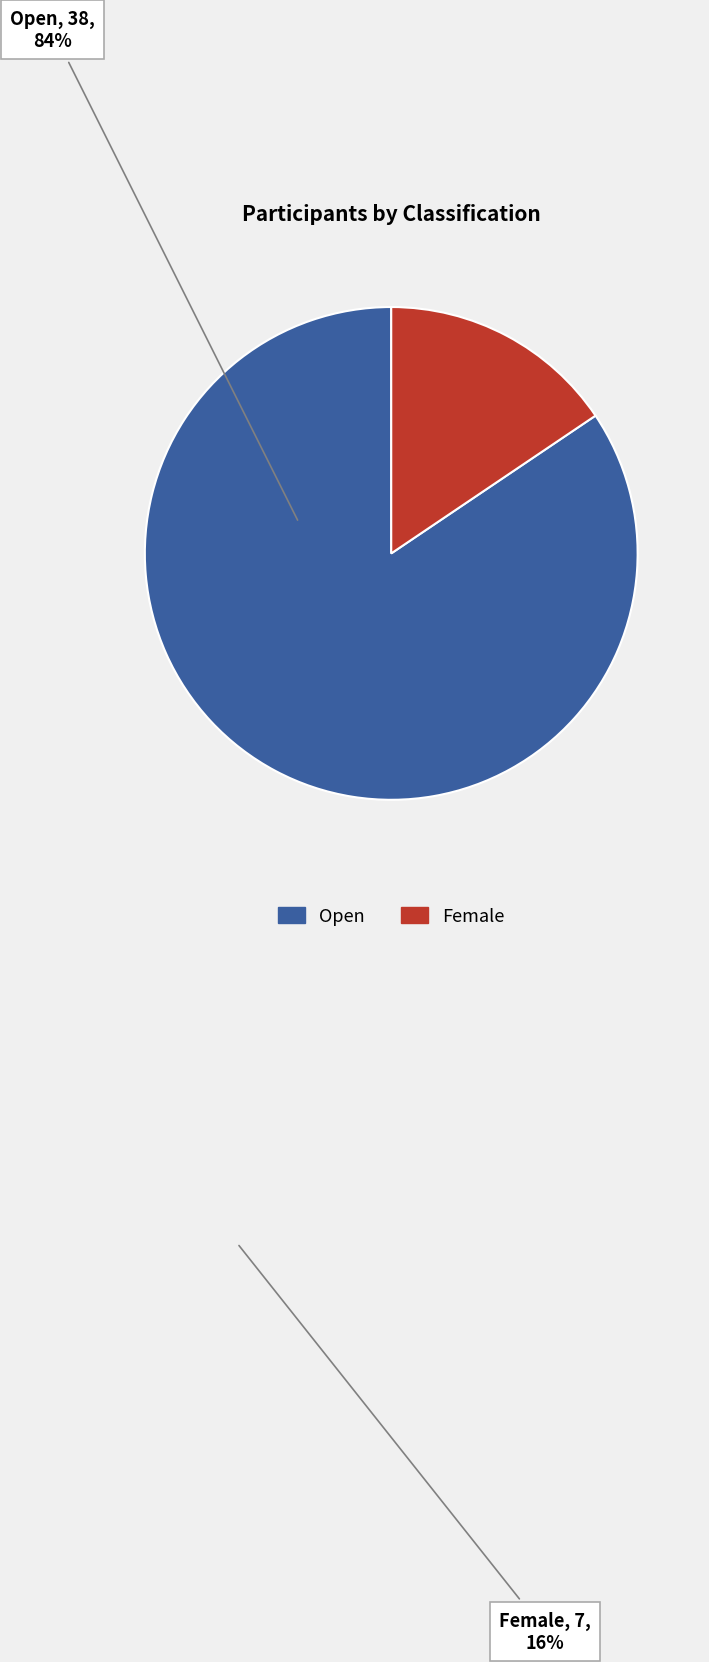

Which has a higher value, Open or Female?

Open